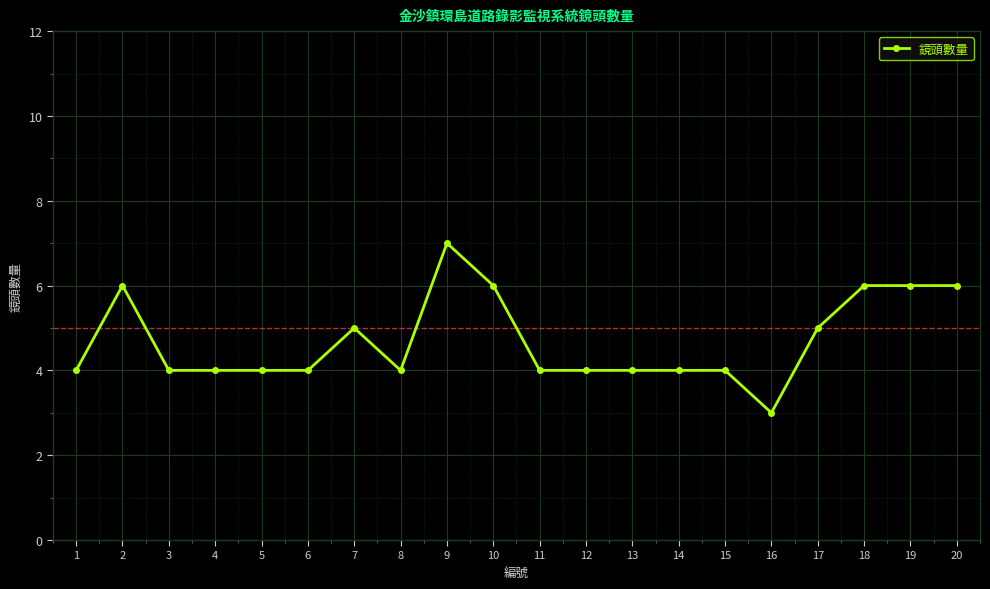

What is the difference between the maximum and minimum values?

4